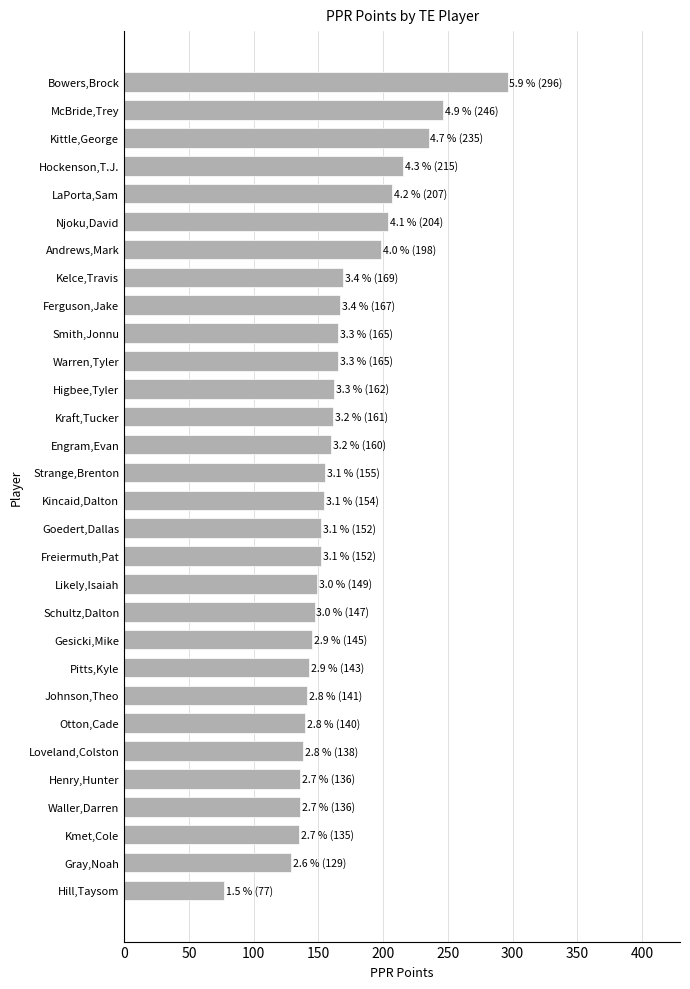

What is the sum of the values at Hockenson,T.J. and Bowers,Brock?

511